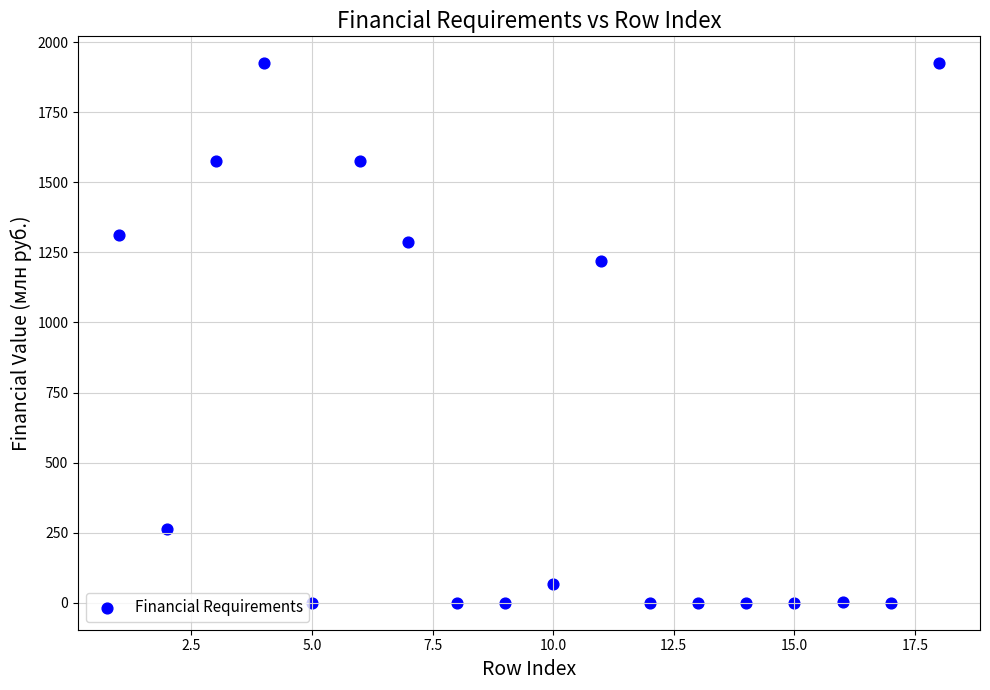

What Y value in the scatter plot is closest to 962?

1220.7